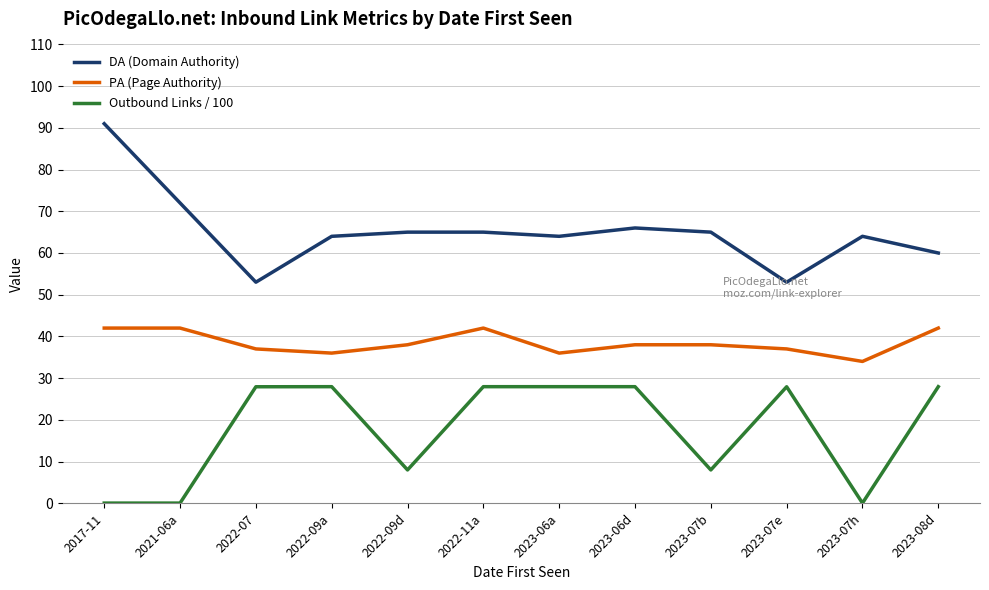

Which series has the largest range (max minus min)?

DA (Domain Authority)